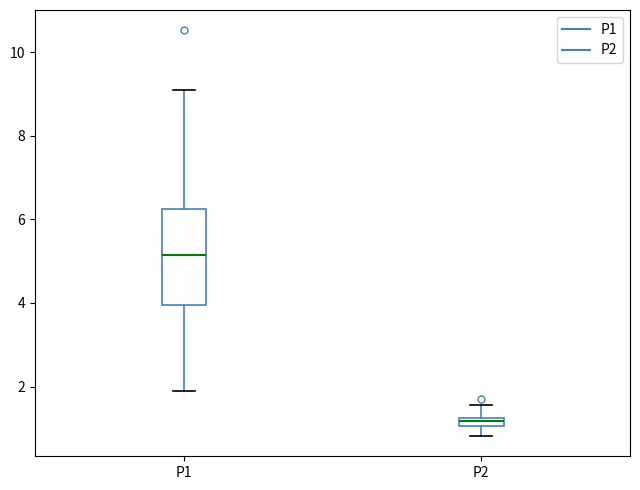

Which box has the highest median line?

P1